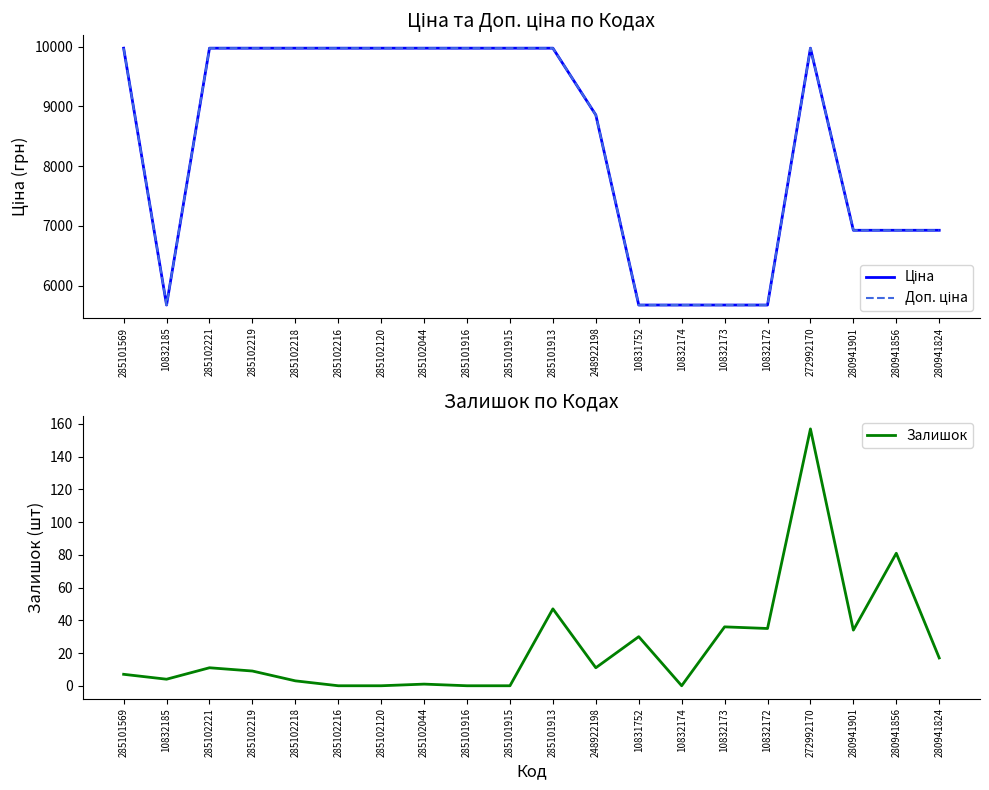

True or false: Залишок and Доп. ціна cross at least once.

False